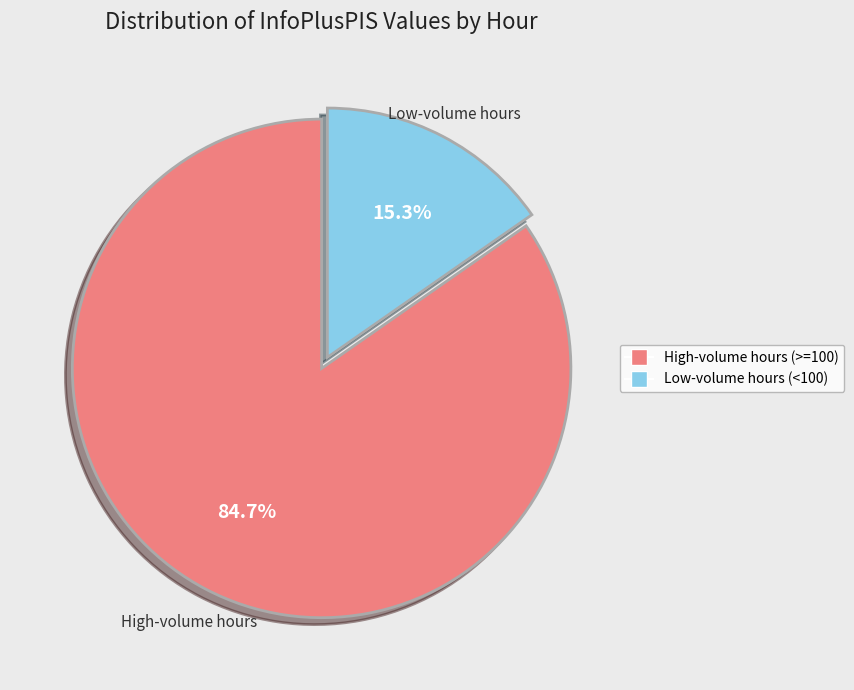

Is there a majority slice in this chart?

Yes